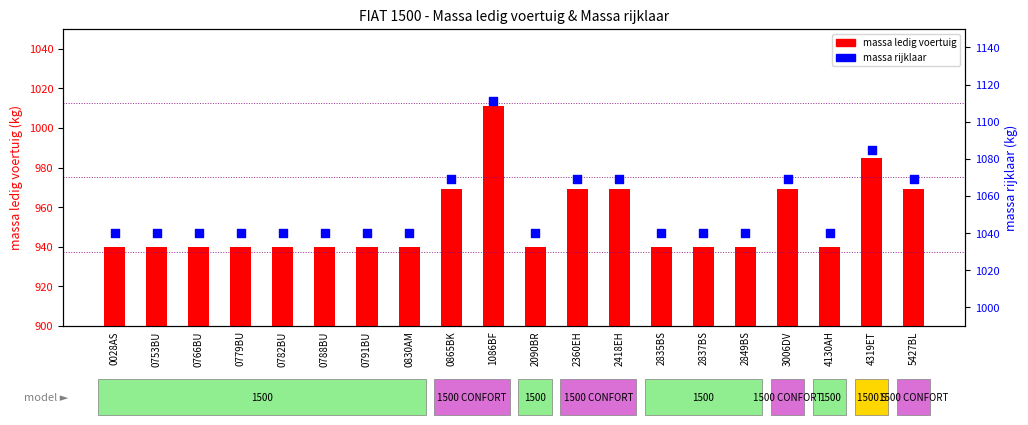

Is the value of massa ledig voertuig at 5427BL greater than the value of massa rijklaar at 0028AS?

No